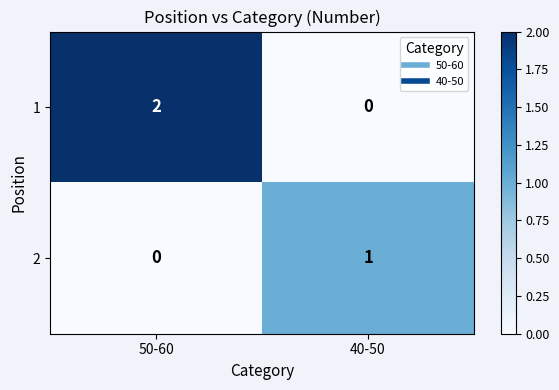

At which category is the sum across all series the highest?

50-60